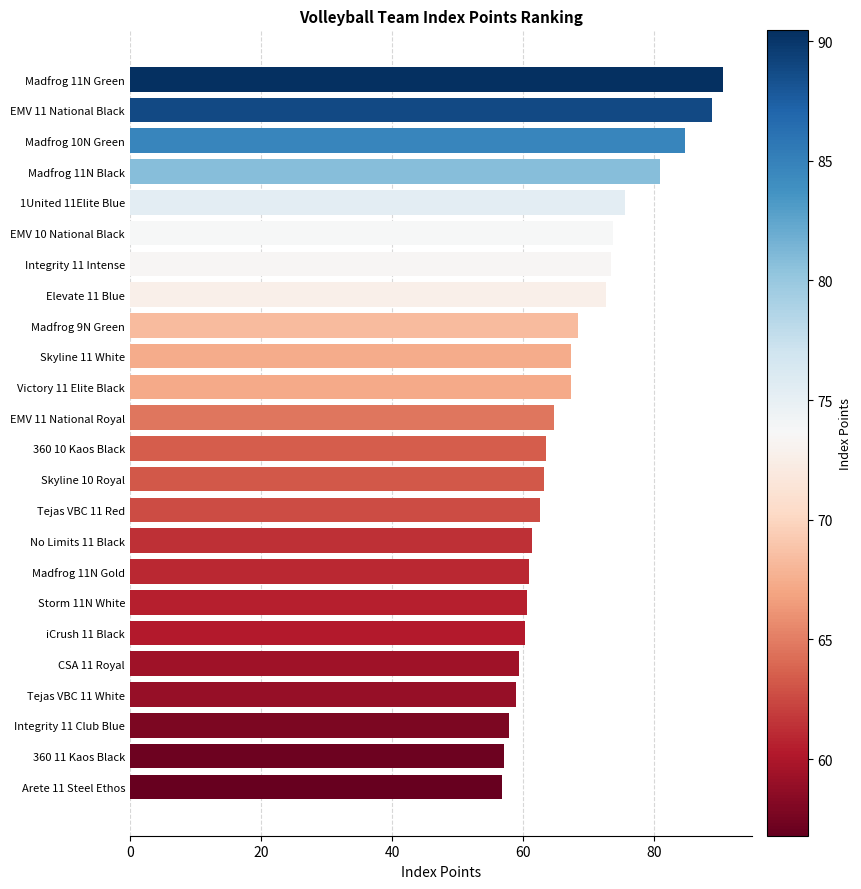

How many series are shown in this chart?

1